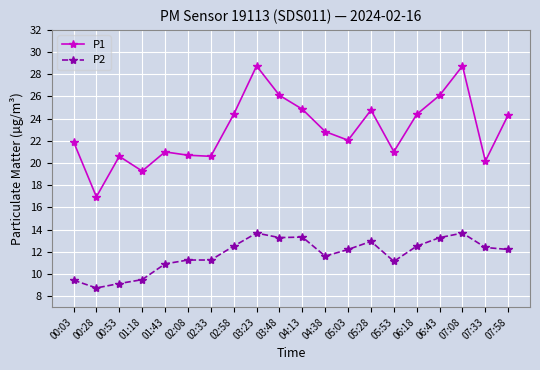

Between 03:23 and 05:53, which series saw the biggest shift?

P1